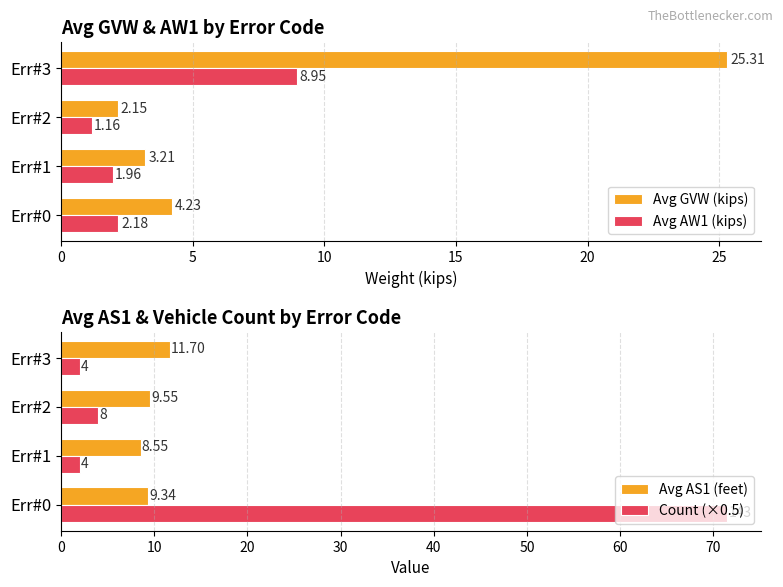

What is the difference between the second highest and minimum values in the Avg AW1 (kips) series?

1.0